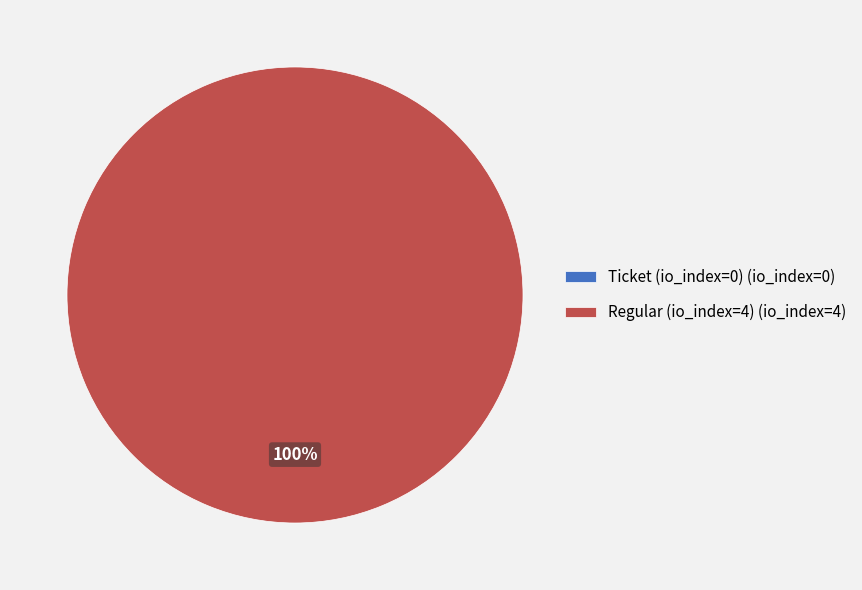

The Regular (io_index=4) slice represents 100% of the pie. True or false?

True